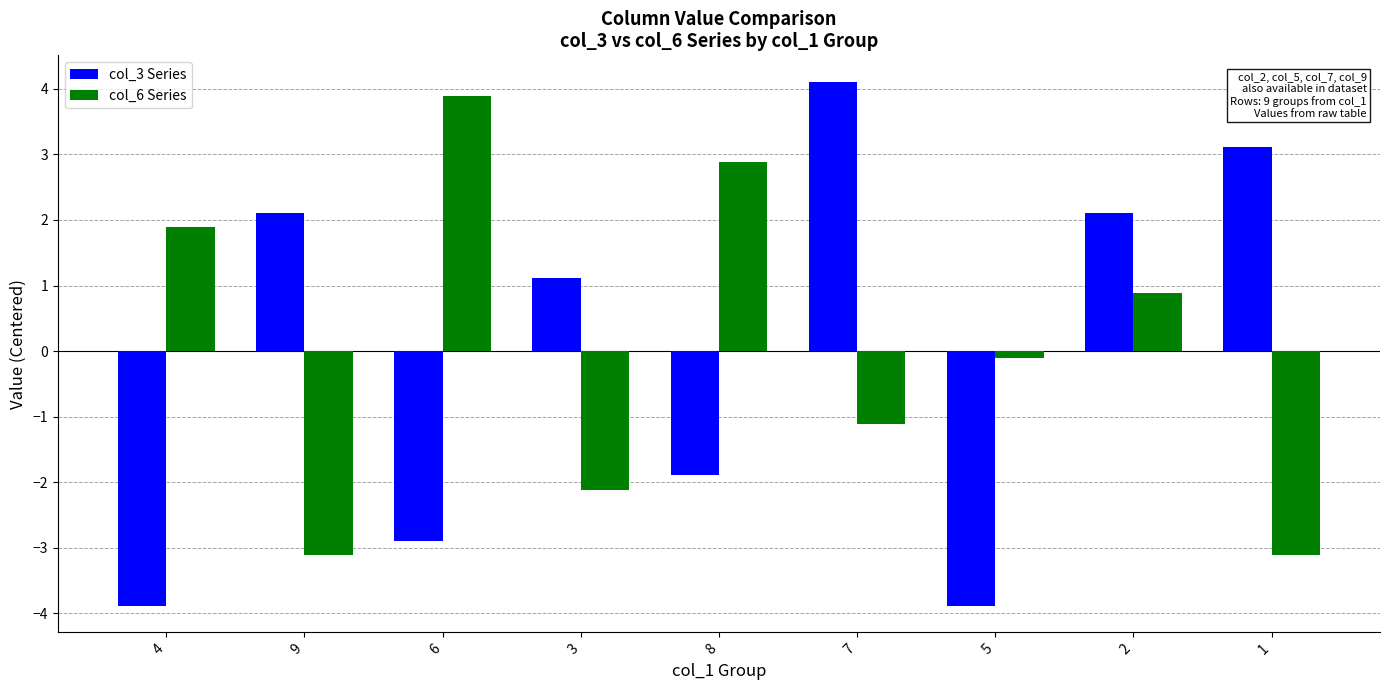

How many data points in col_6 Series are above 0?

4